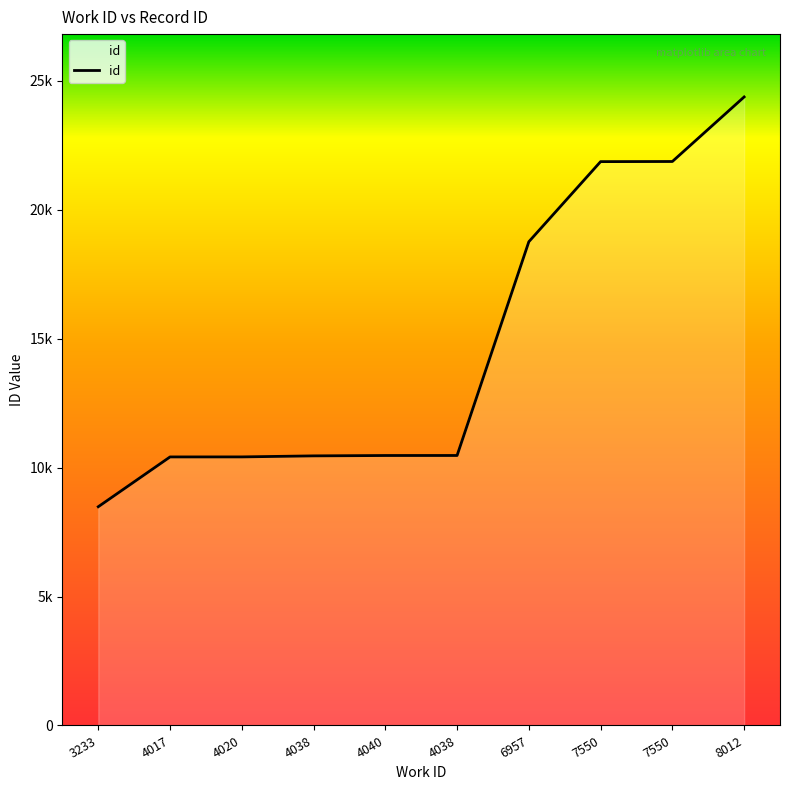

What is the sum of the values at 7550 and 8012?

46245